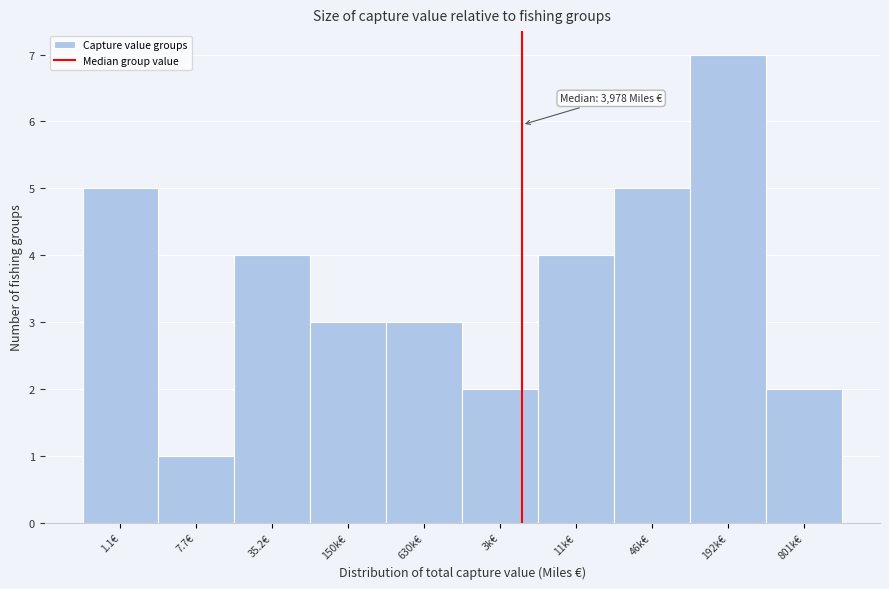

Reading left to right, transcribe all the data shown in this chart.

5	1	4	3	3	2	4	5	7	2